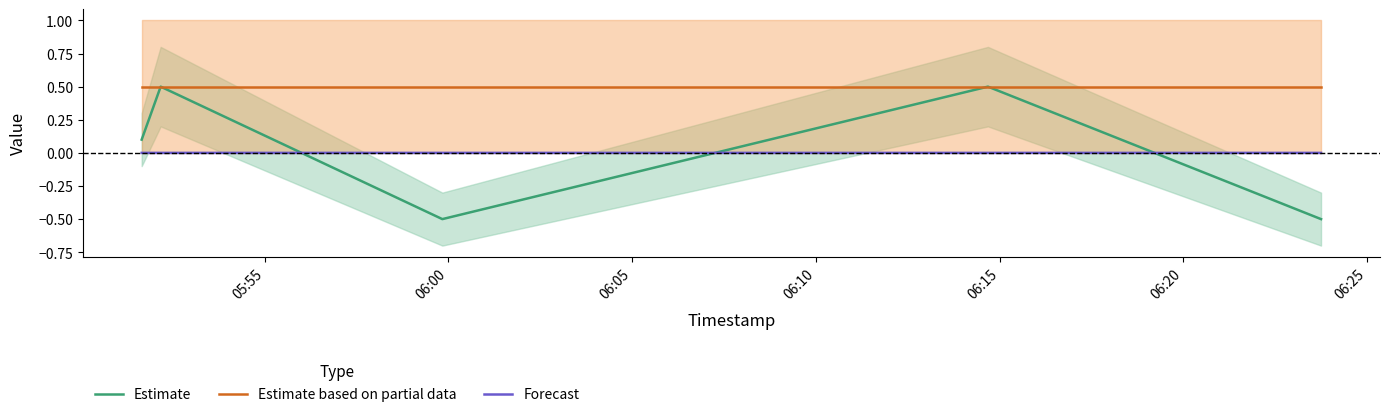

At which label does Forecast reach its peak?

06:20